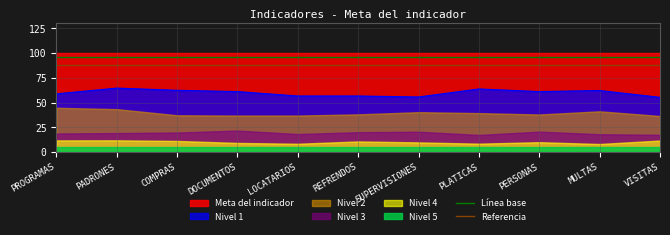

What is the spread (max minus min) of values at REFRENDOS?

8